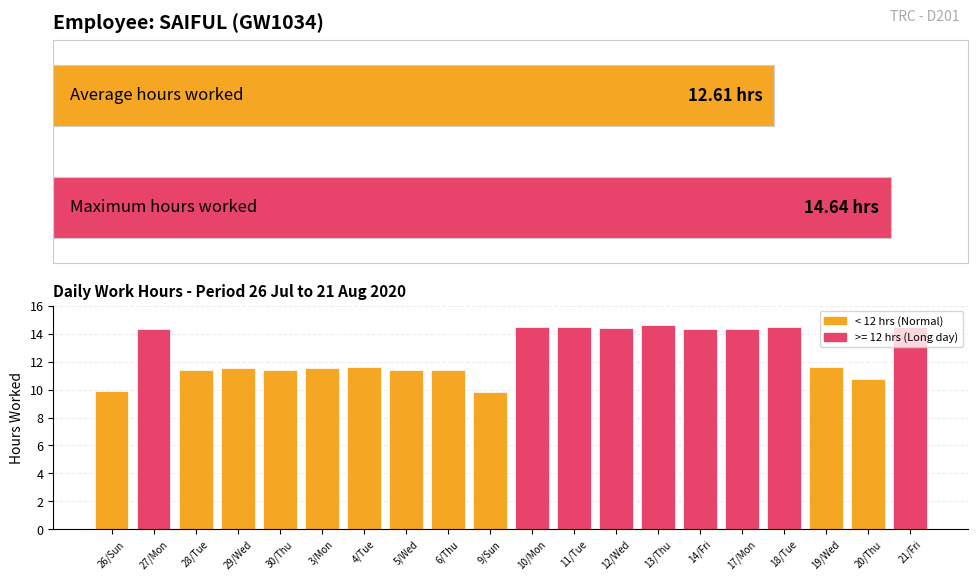

What is the ratio of the value at 6/Thu to the value at 19/Wed?

1.0